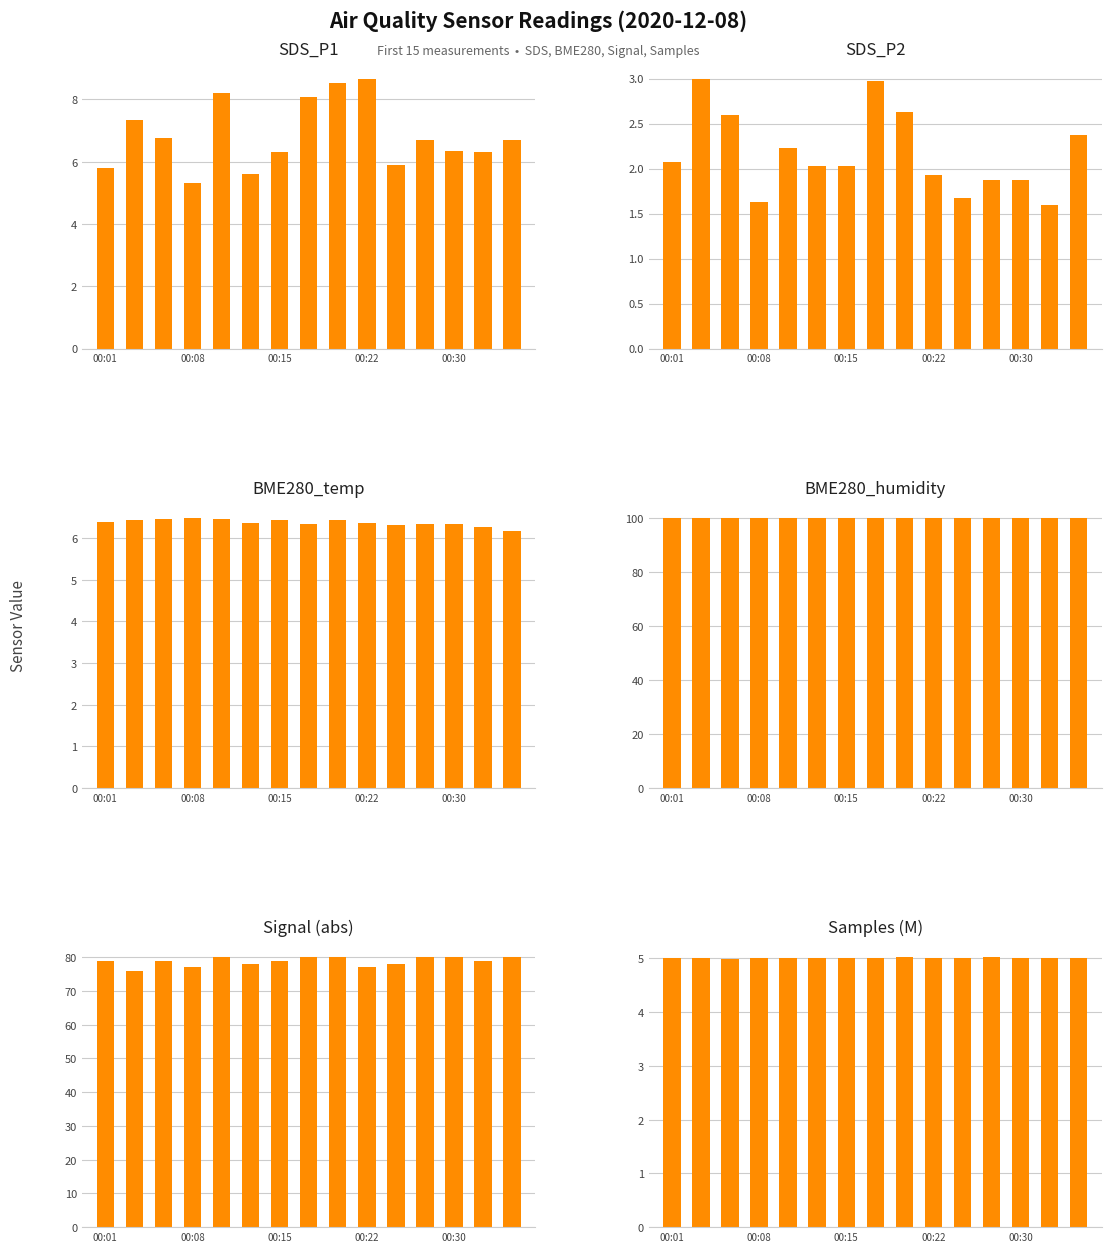

The Signal (abs) series shows 80.0 at 00:30. True or false?

True